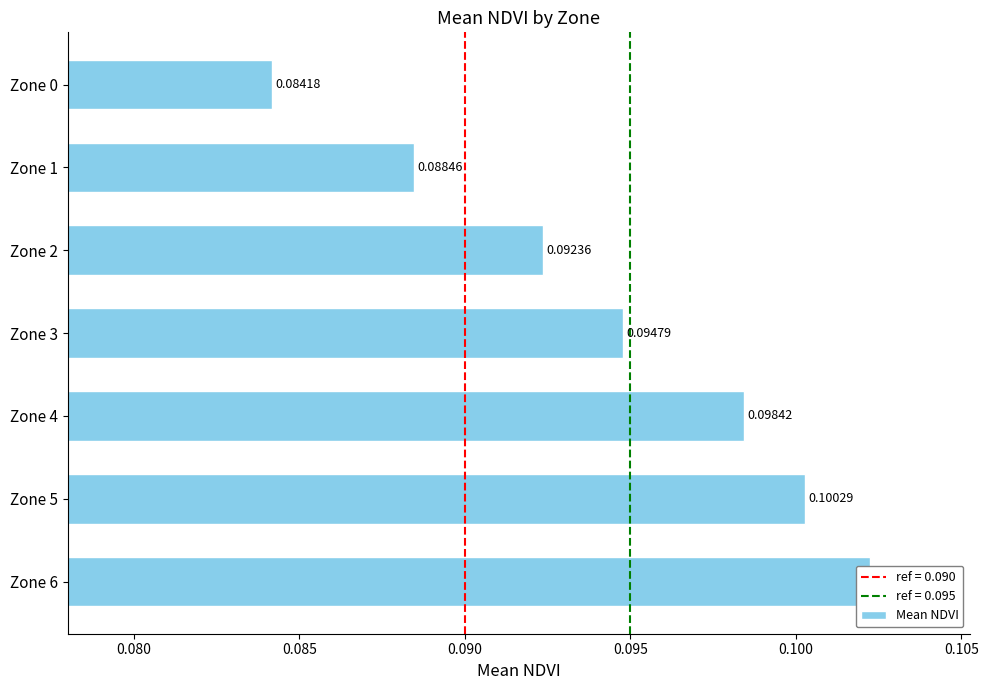

Which has a higher value, Zone 3 or Zone 6?

Zone 6